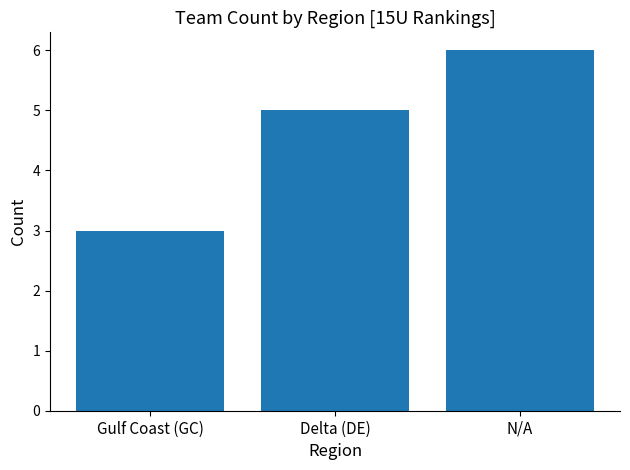

What is the difference between the maximum and second lowest values?

1